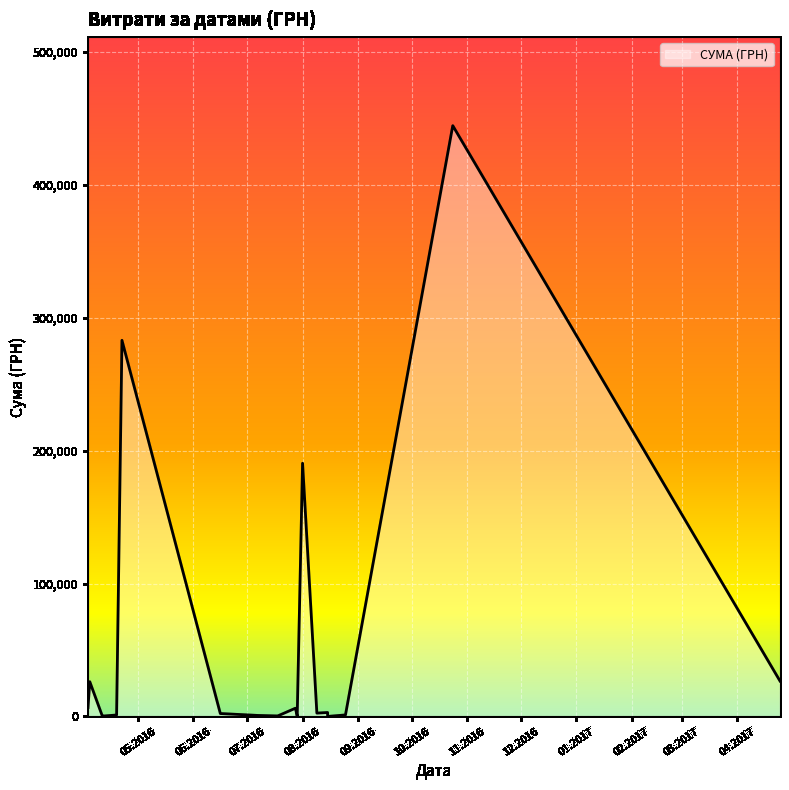

What is the sum of the values at 29.07.2016 and 19.04.2016?

1277.0